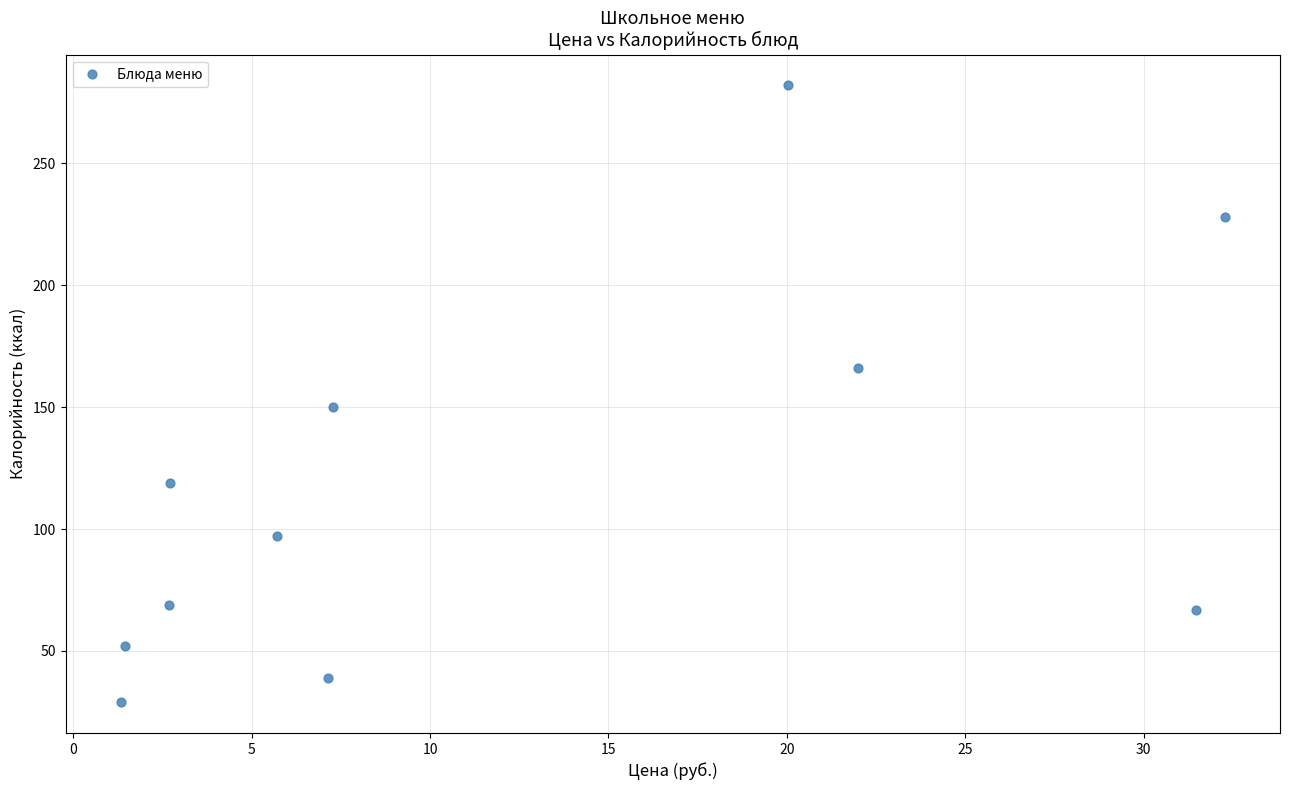

What Y value in the scatter plot is closest to 155?

150